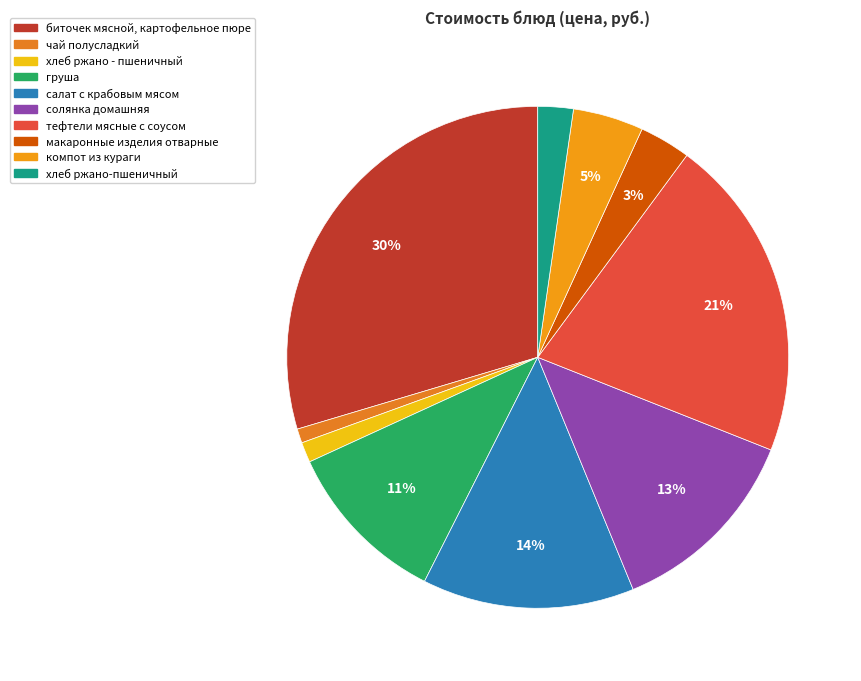

How many segments does this pie chart have?

10